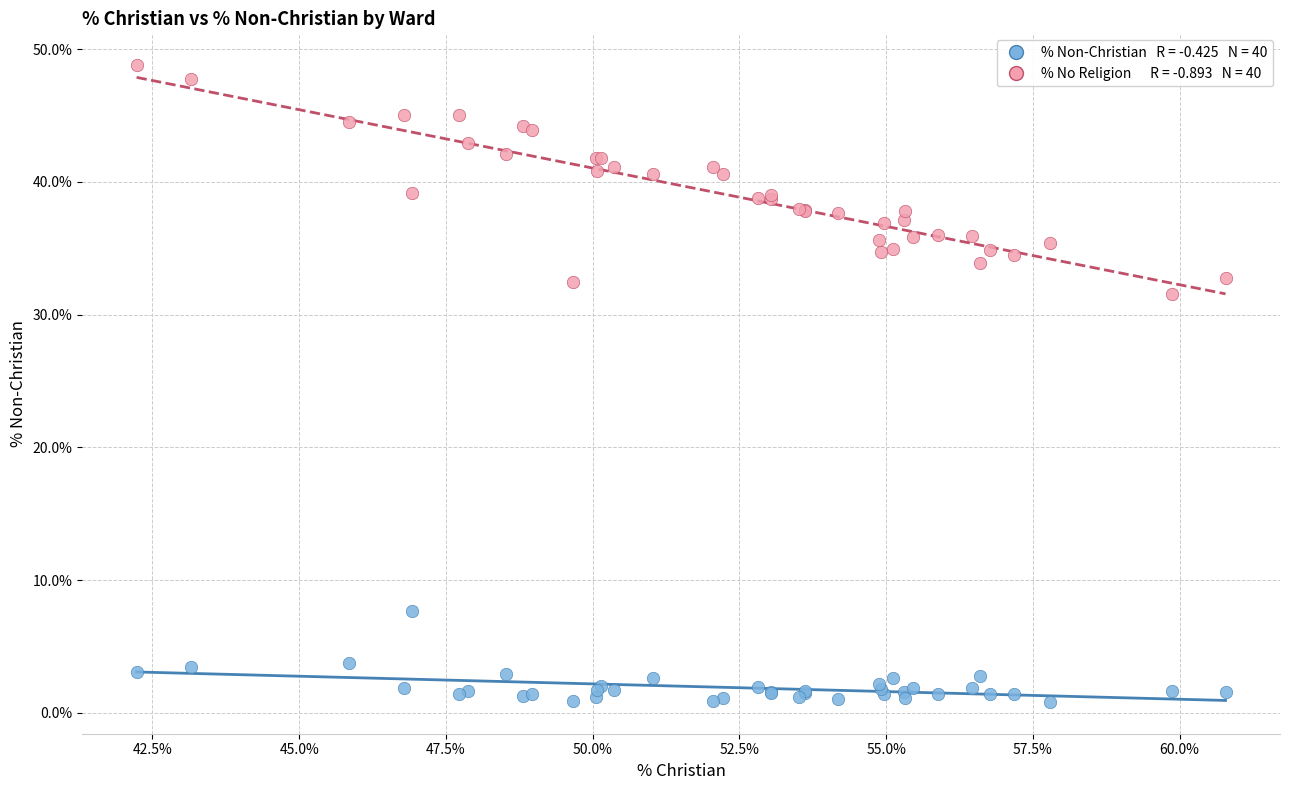

Across all series, what Y value is closest to 24?

31.5